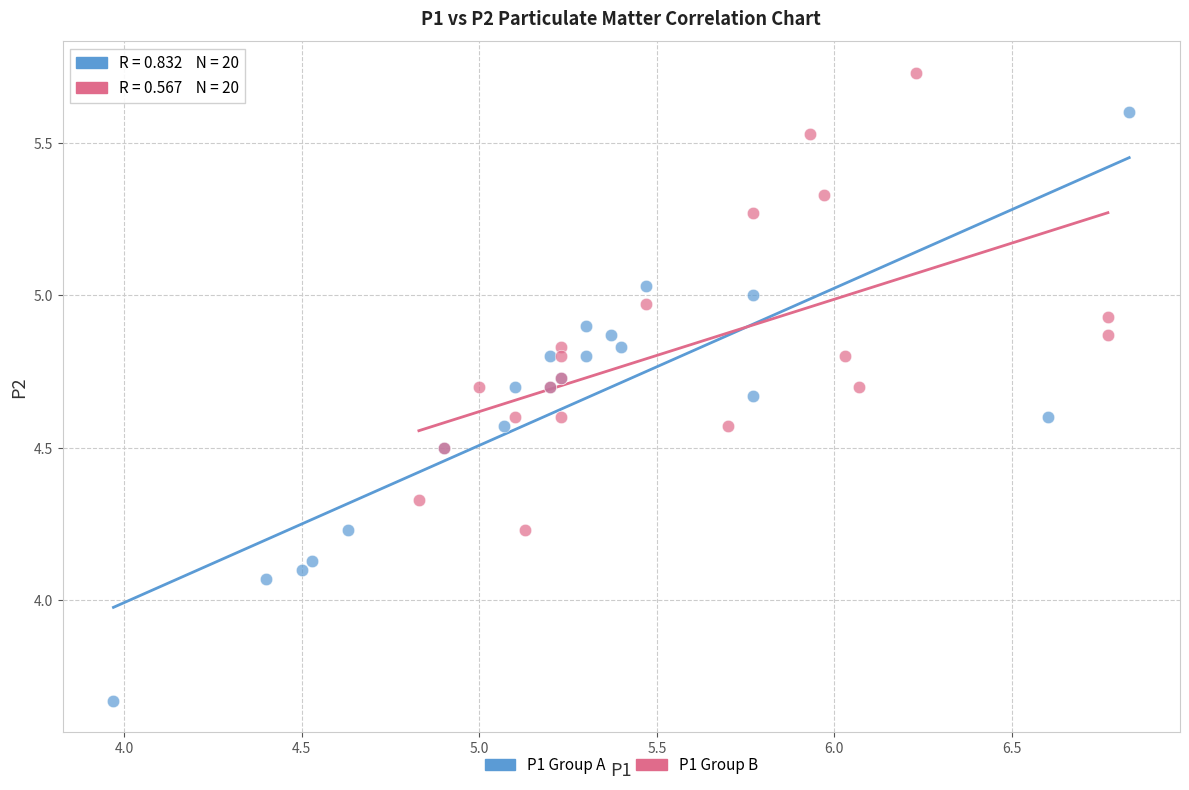

Which series reaches the minimum Y coordinate?

P1 Group A